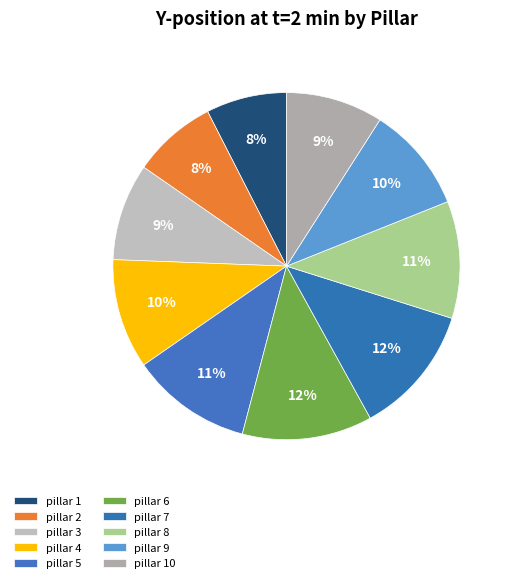

Is it true that pillar 2 is 17% of the pie?

False